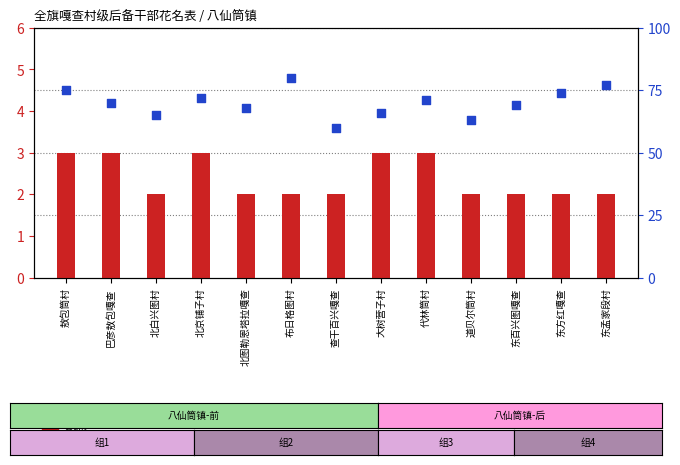

What are all the series names shown in the legend?

count, percentile rank within the sample